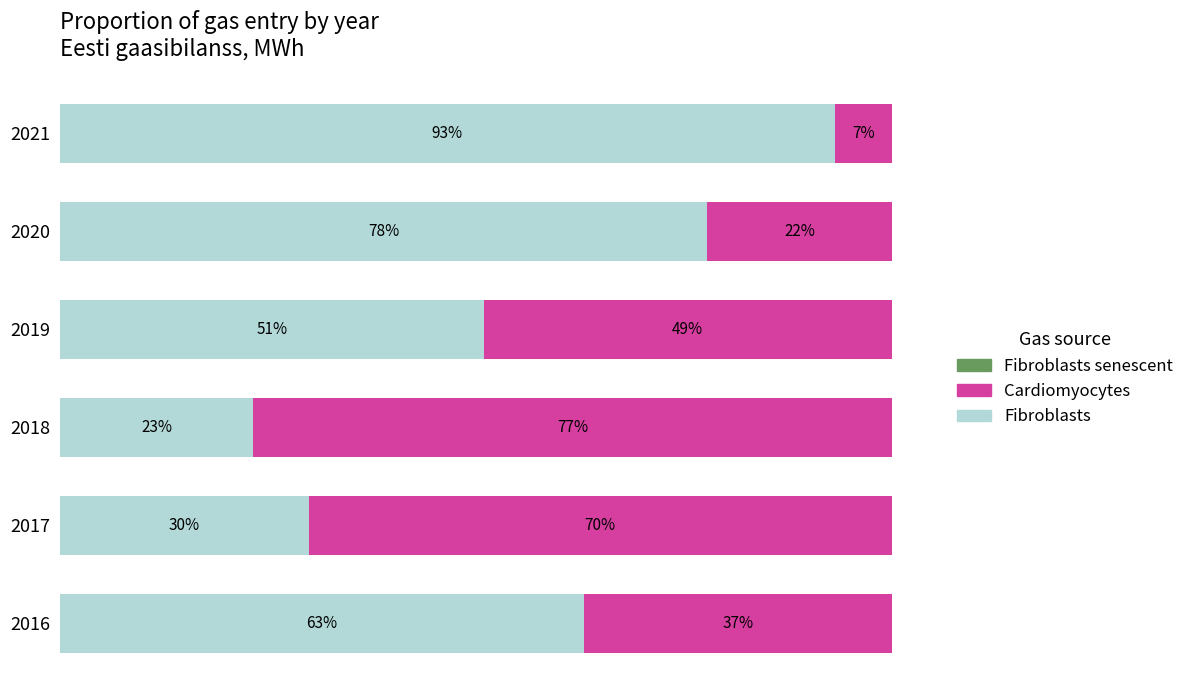

List the series in order of their overall mean, highest first.

Fibroblasts, Cardiomyocytes, Fibroblasts senescent